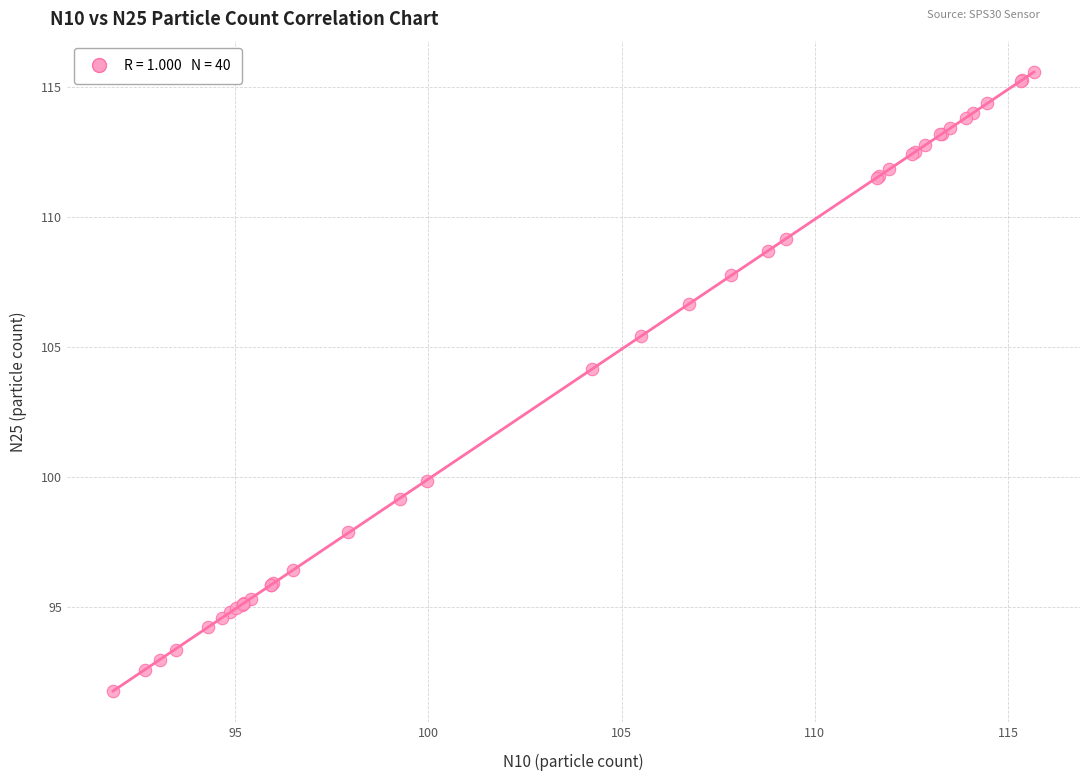

What Y value in the scatter plot is closest to 103?

104.1